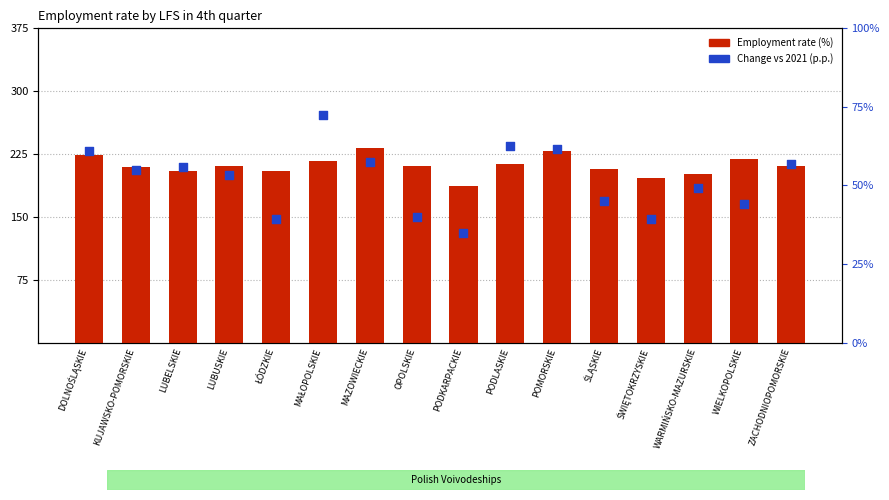

What are all the series names shown in the legend?

Employment rate (%), Change vs 2021 (p.p.)